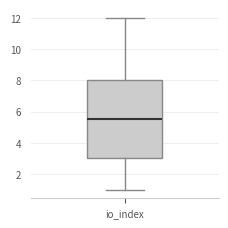

Where does the upper whisker of the box for io_index end on the y-axis? The values are not printed on the chart, so give them approximately, as read against the axis.

12.0